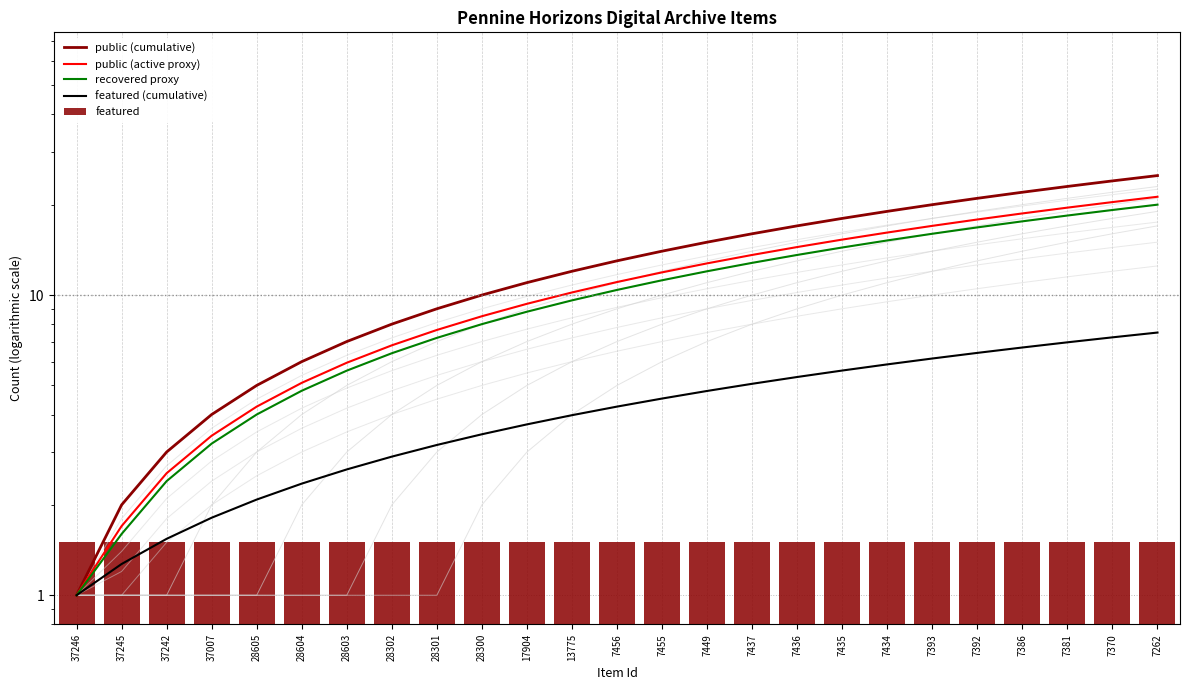

Between 17904 and 37246, which is larger?

17904